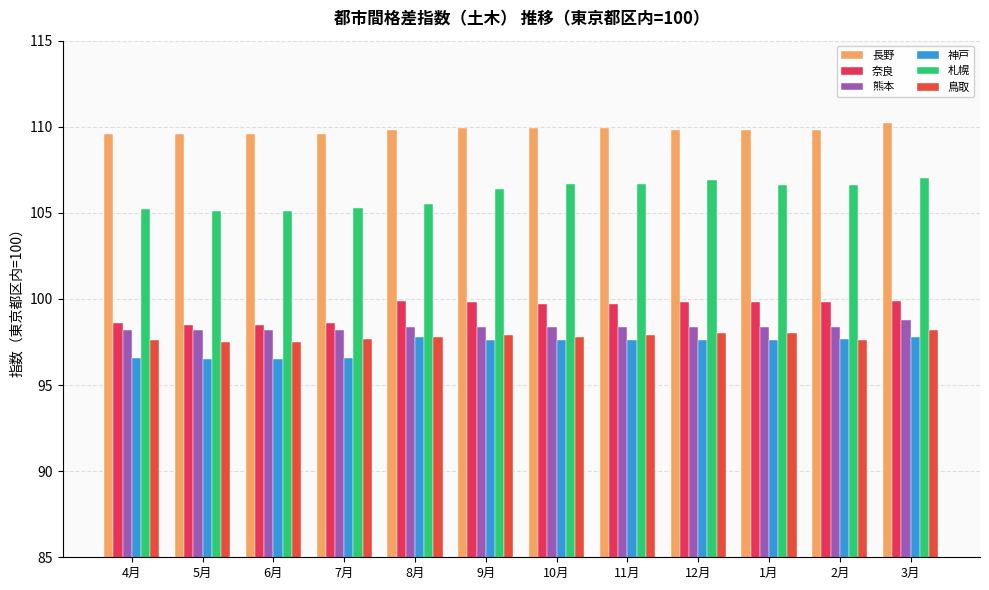

Is it true that 神戸 equals 35.6 at 1月?

False